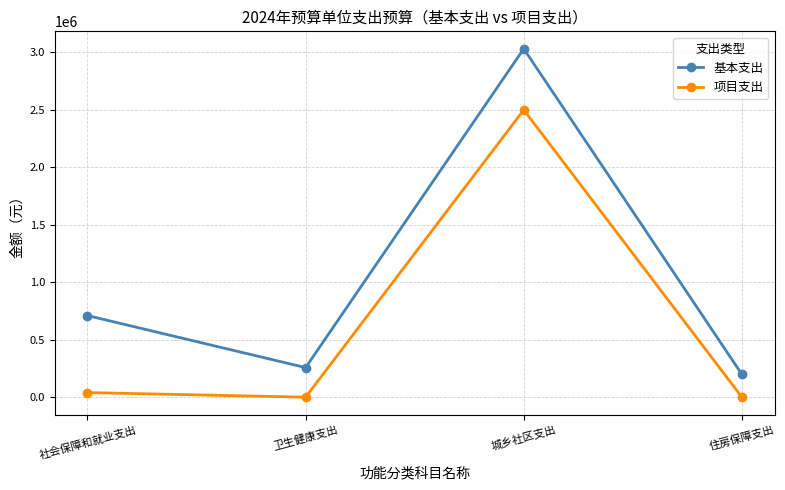

How many data points in 基本支出 are less than 710100?

2